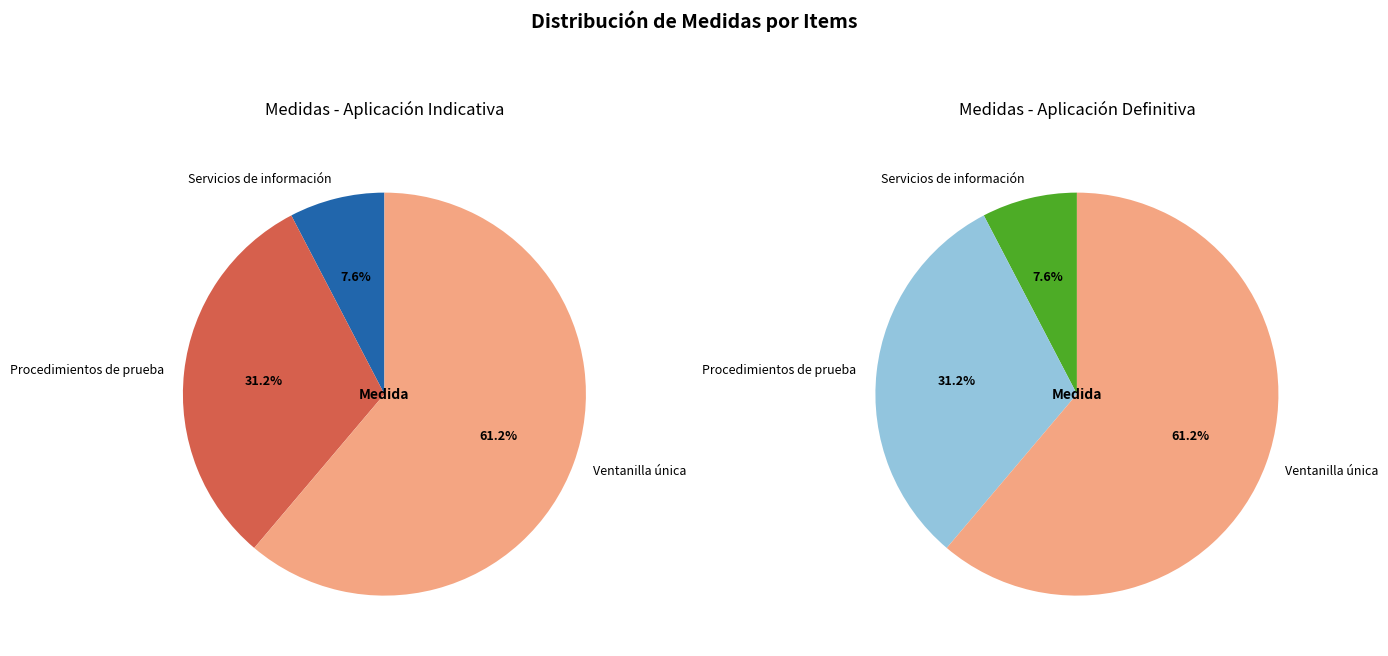

How many segments does this pie chart have?

3